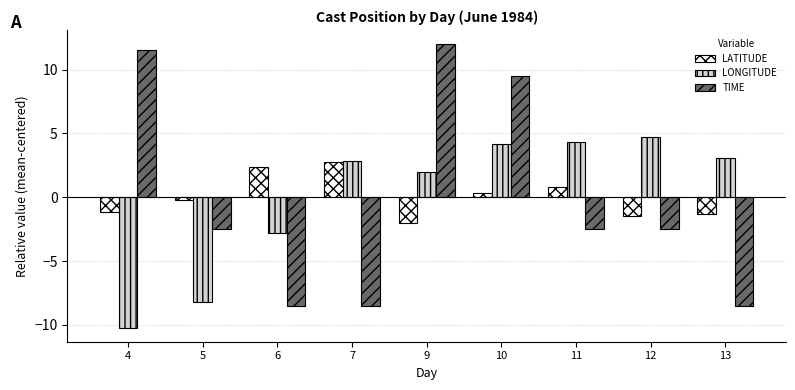

What is the approximate value of TIME at 7?

-8.5